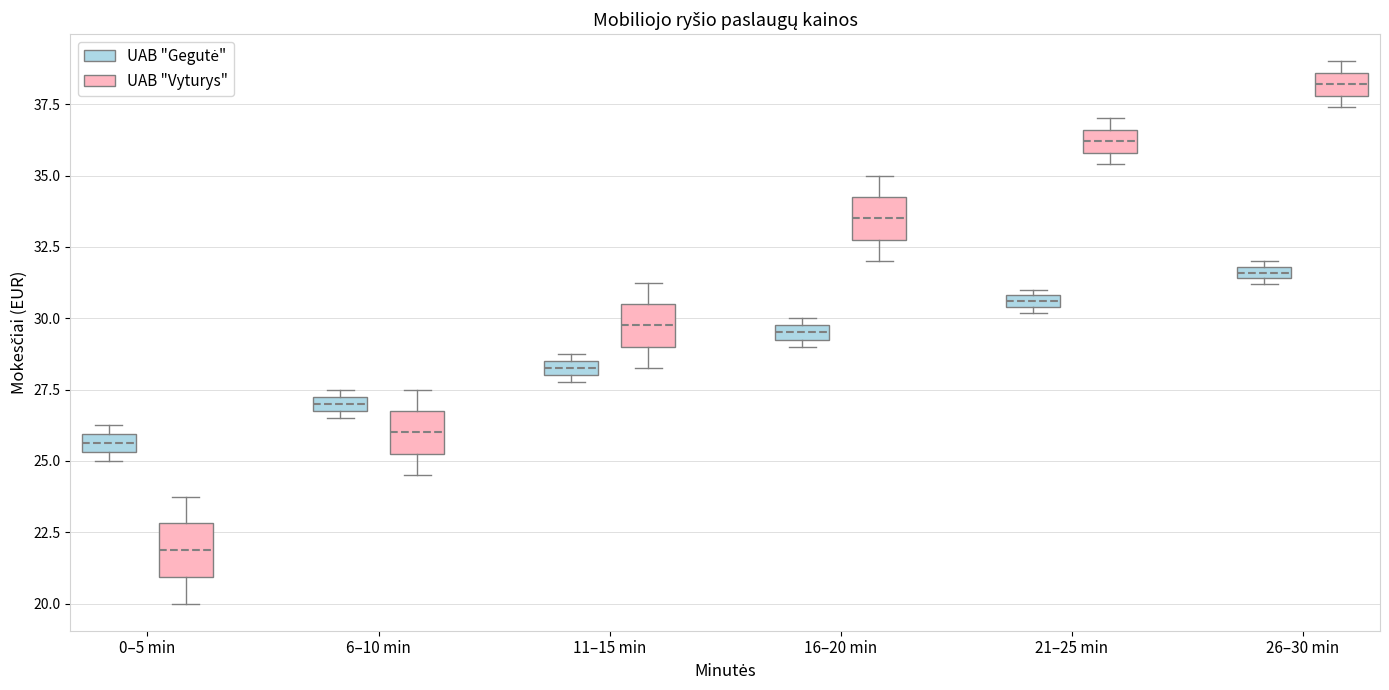

Where is the upper edge of the box for 16–20 min (UAB "Vyturys") on the y-axis? The values are not printed on the chart, so give them approximately, as read against the axis.

34.5